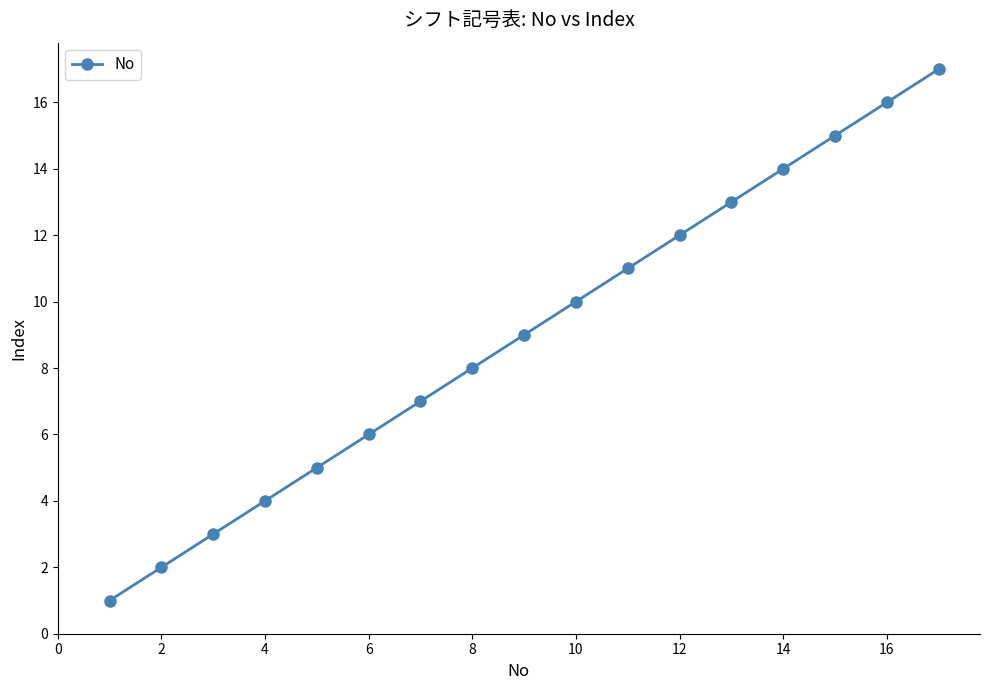

Reading right to left, what are all the values shown in this chart?

17	16	15	14	13	12	11	10	9	8	7	6	5	4	3	2	1